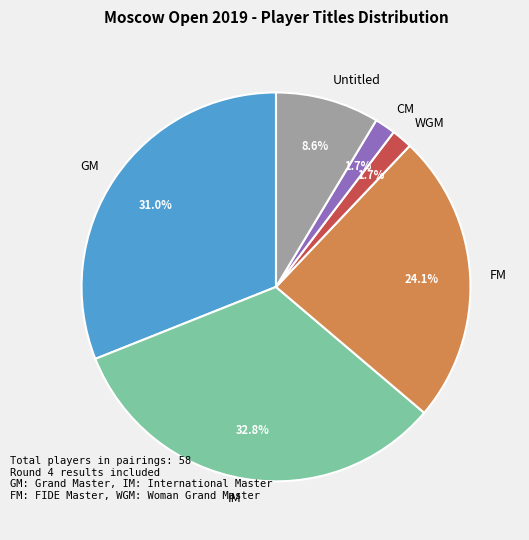

How much of the chart is everything except IM?

67.2%